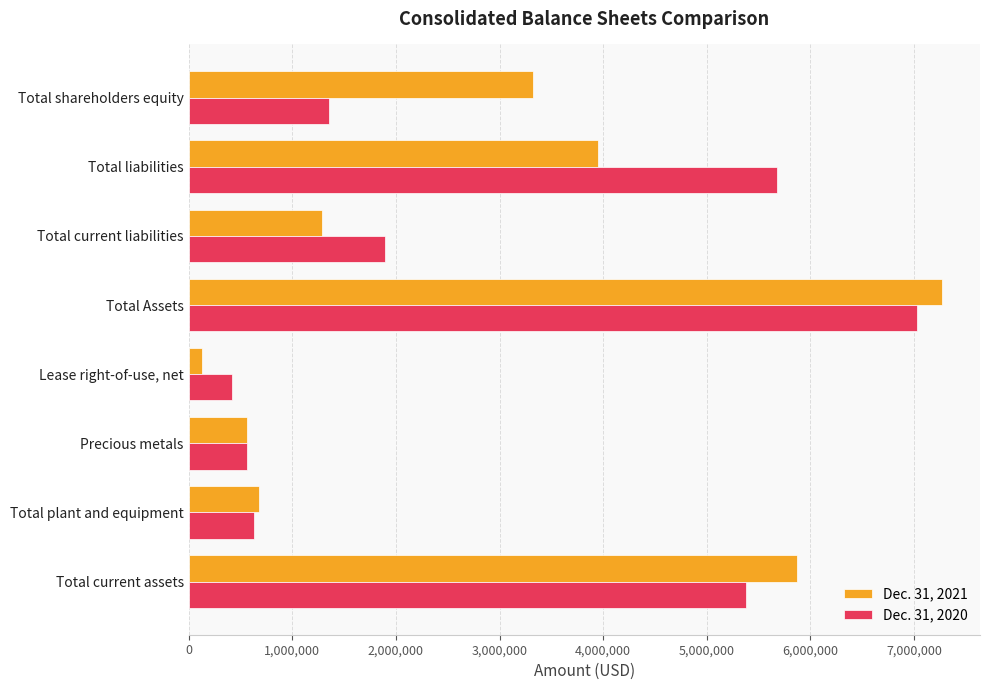

List the labels in order of Dec. 31, 2021 value, largest first.

Total Assets, Total current assets, Total liabilities, Total shareholders equity, Total current liabilities, Total plant and equipment, Precious metals, Lease right-of-use, net